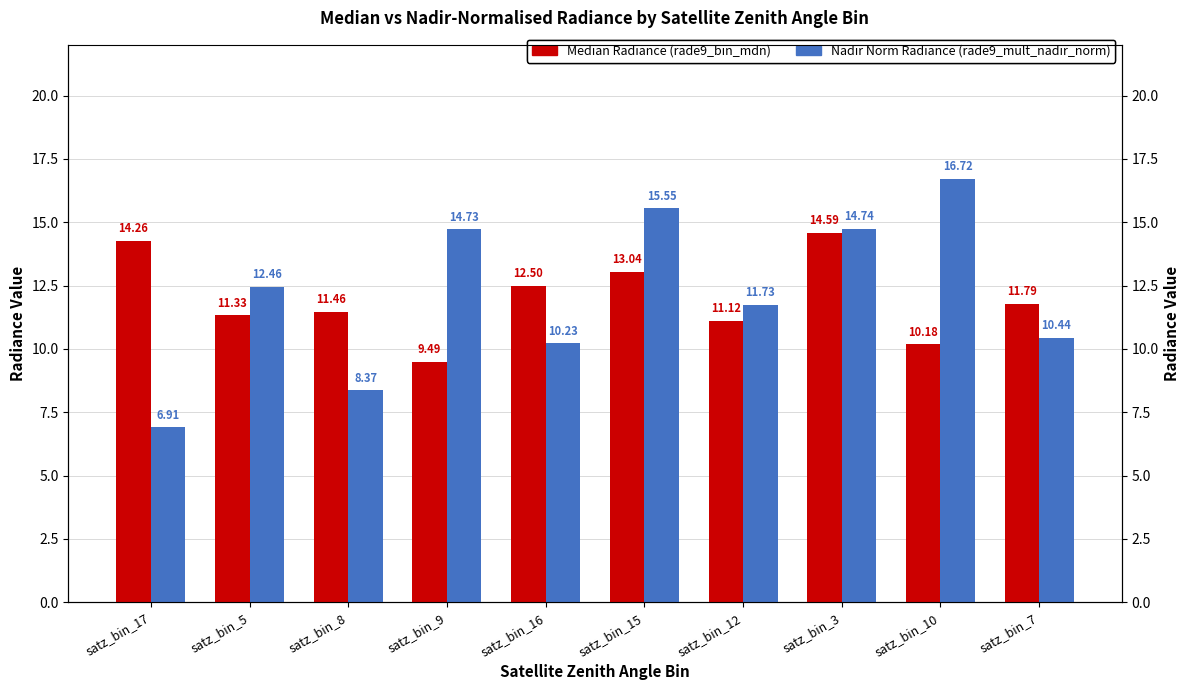

Between satz_bin_5 and satz_bin_9, which series saw the biggest shift?

Nadir Norm Radiance (rade9_mult_nadir_norm)